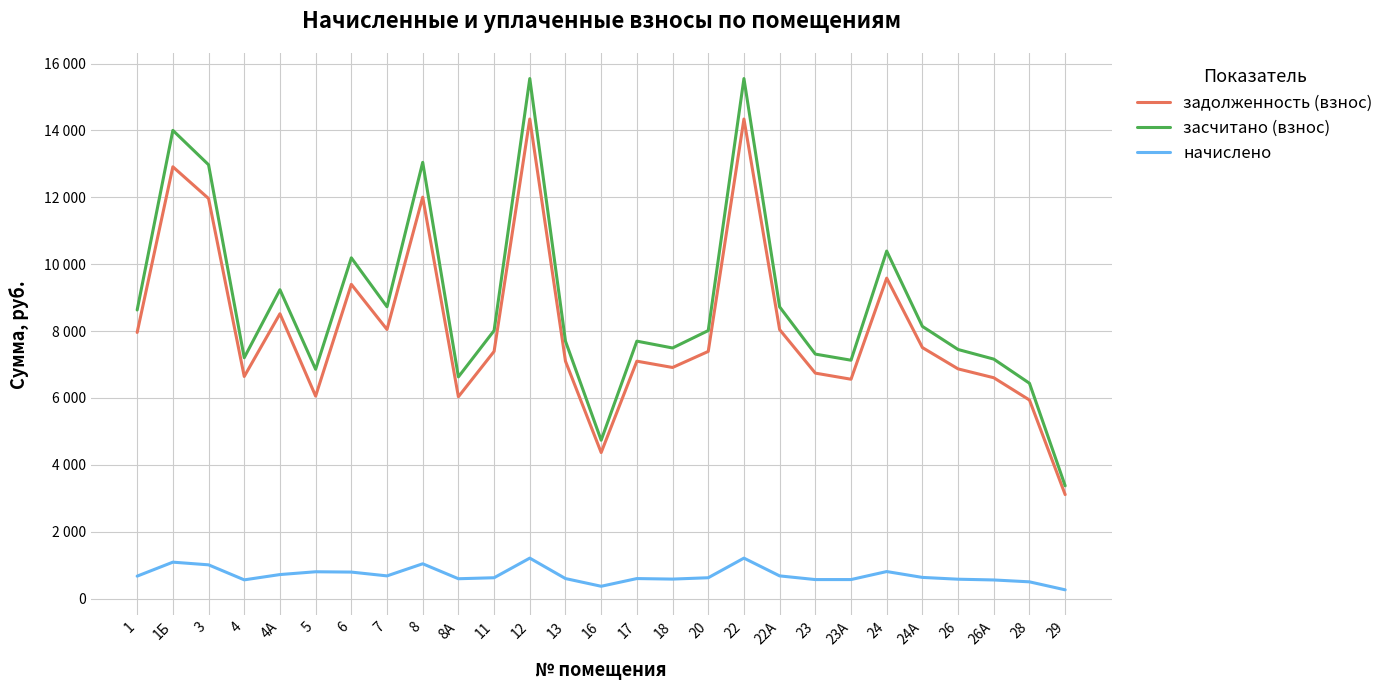

What is the minimum value shown in the chart?

262.4